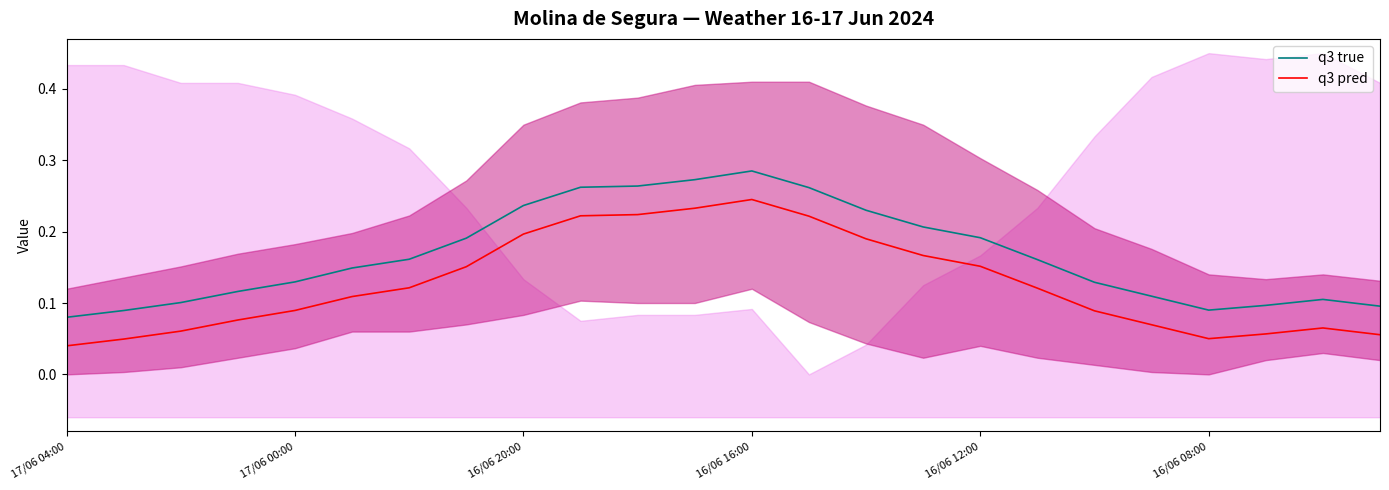

Is it true that q3 pred equals 0.1 at 16/06 20:00?

False